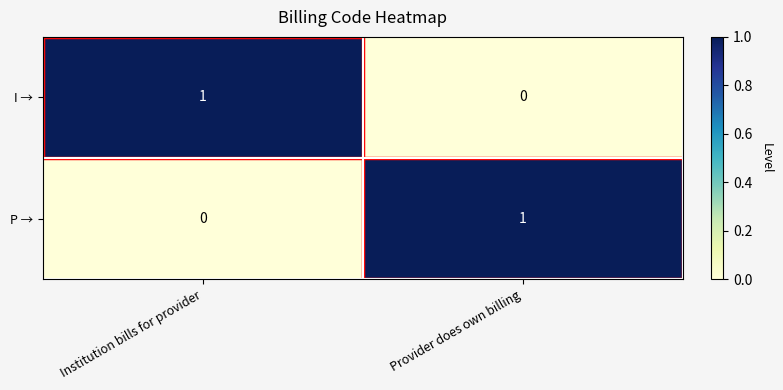

Where is I → nearest to the value 0?

Provider does own billing